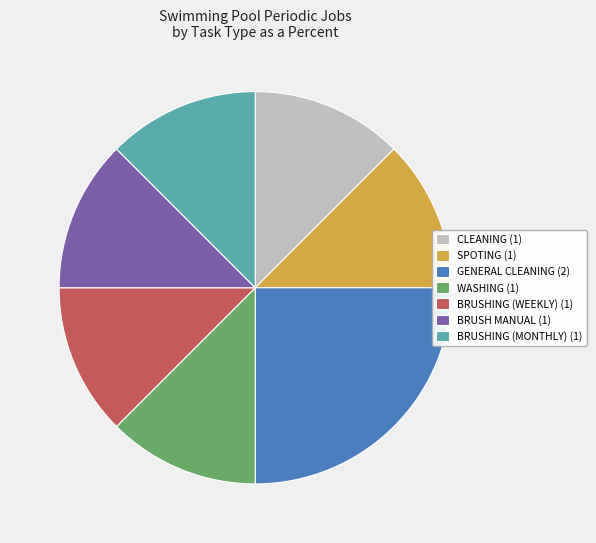

Is there any slice that represents more than half of the pie?

No